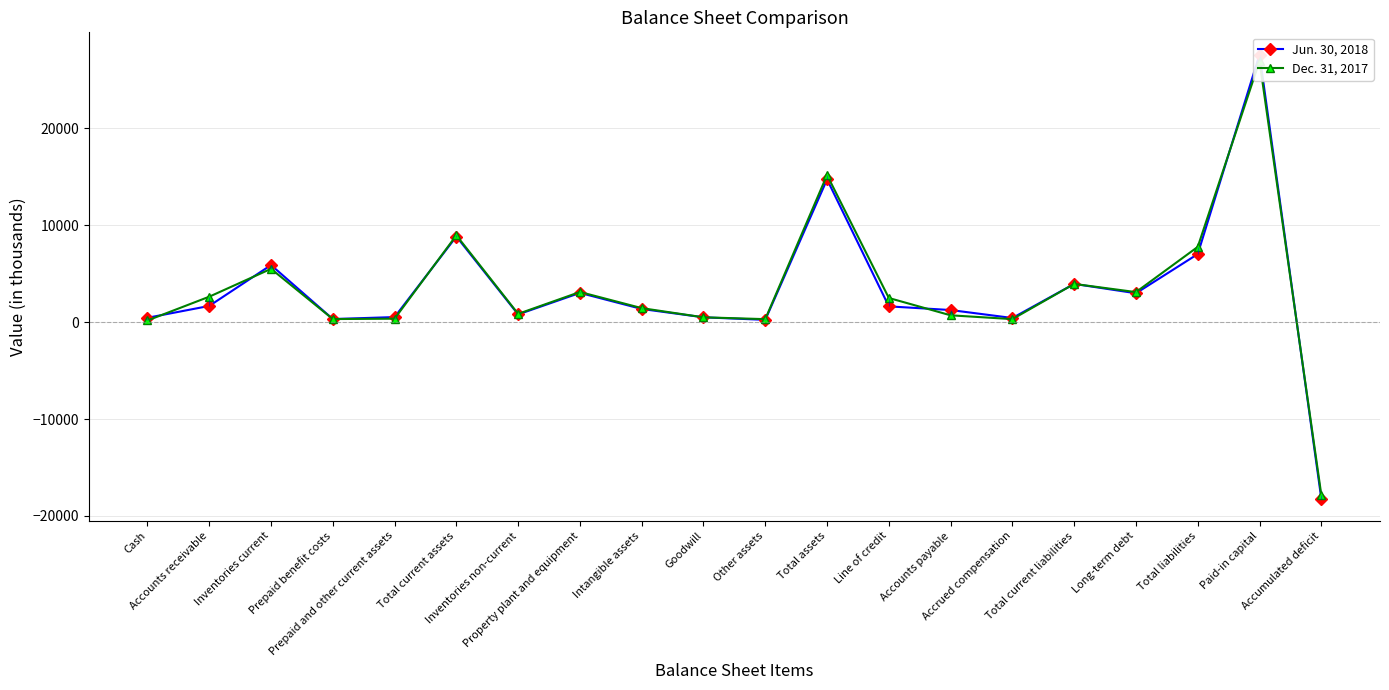

How many times do Dec. 31, 2017 and Jun. 30, 2018 cross each other?

6